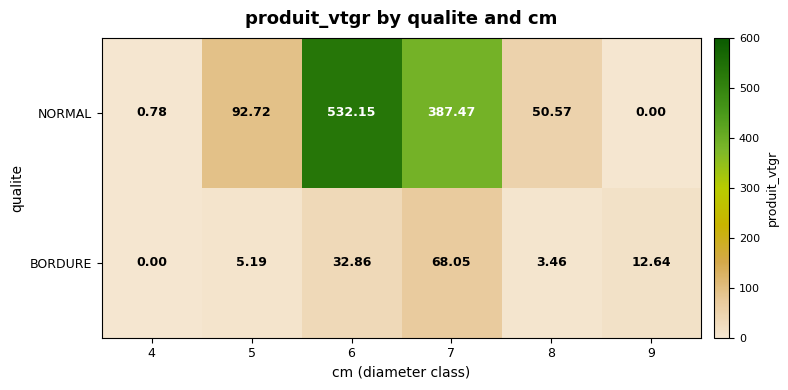

List the series in order of their overall mean, highest first.

NORMAL, BORDURE